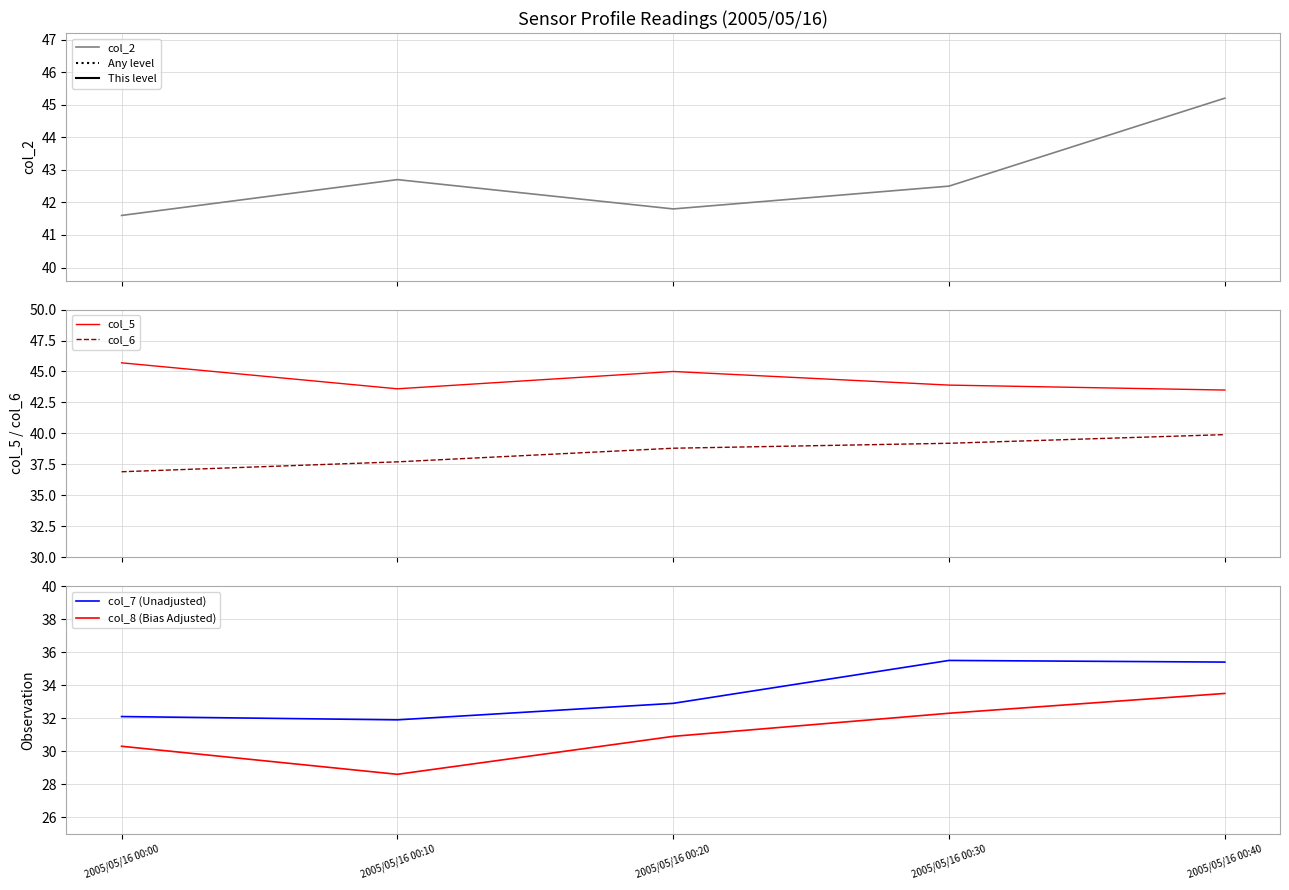

What is the lowest value of the col_6 series?

36.9